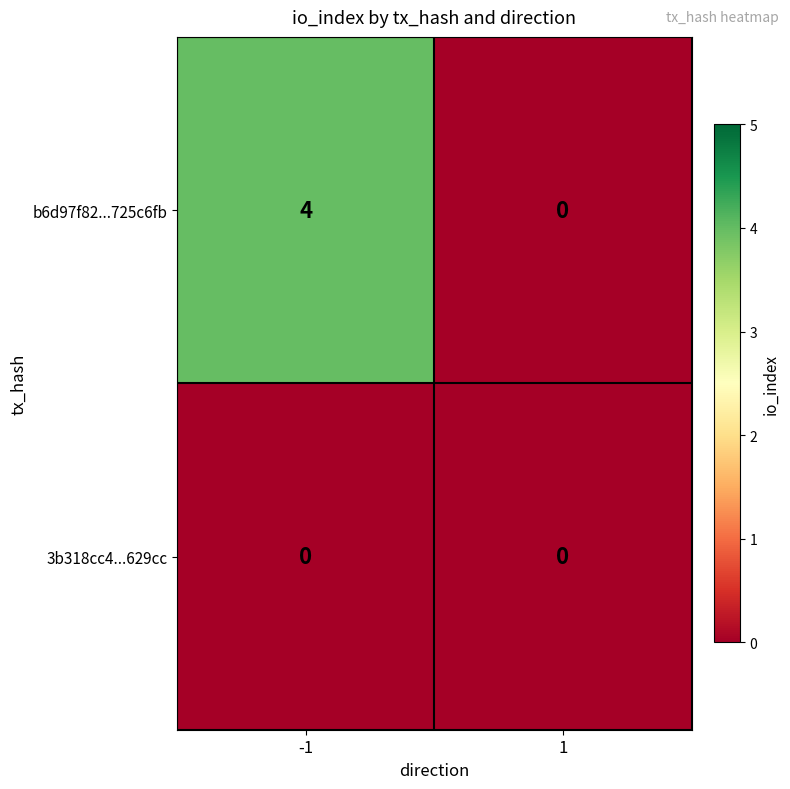

List the series in order of their overall mean, highest first.

b6d97f82...725c6fb, 3b318cc4...629cc